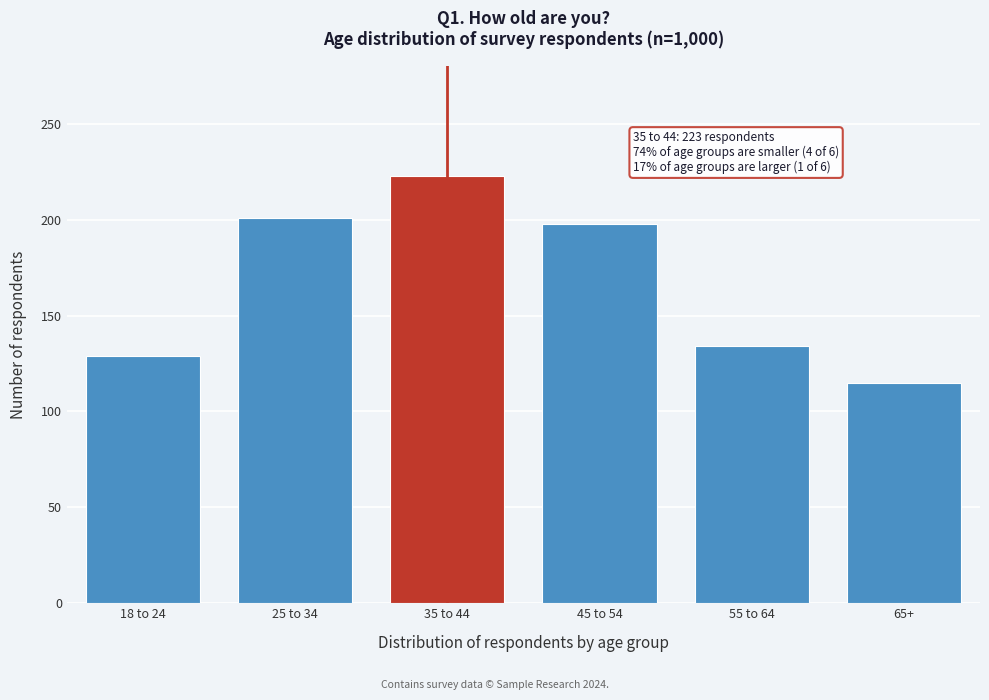

Reading right to left, extract all data points from this chart.

65+=115	55 to 64=134	45 to 54=198	35 to 44=223	25 to 34=201	18 to 24=129